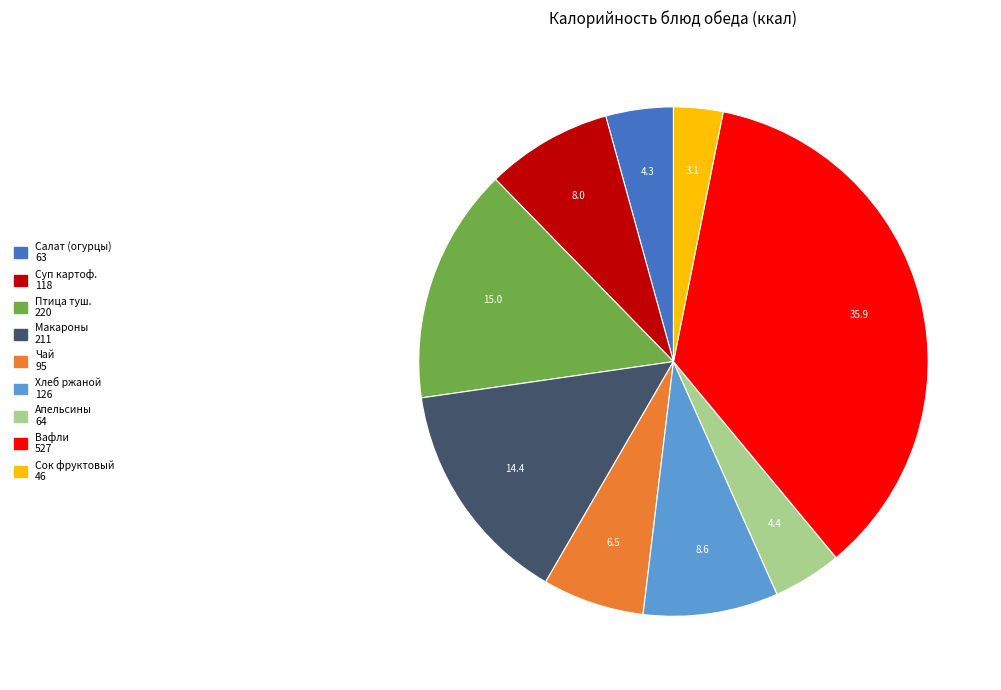

How many slices are in this pie chart?

9